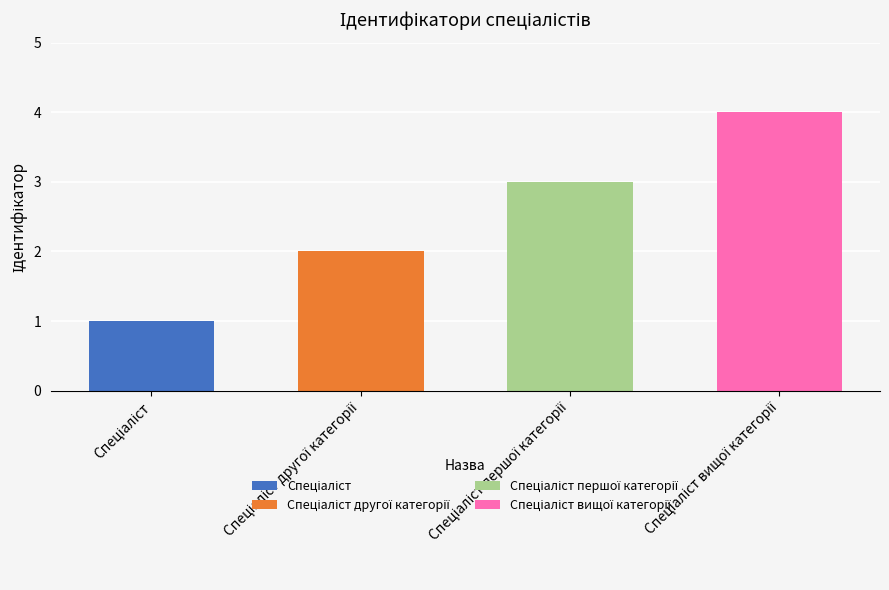

What is the difference between the maximum and minimum values?

3